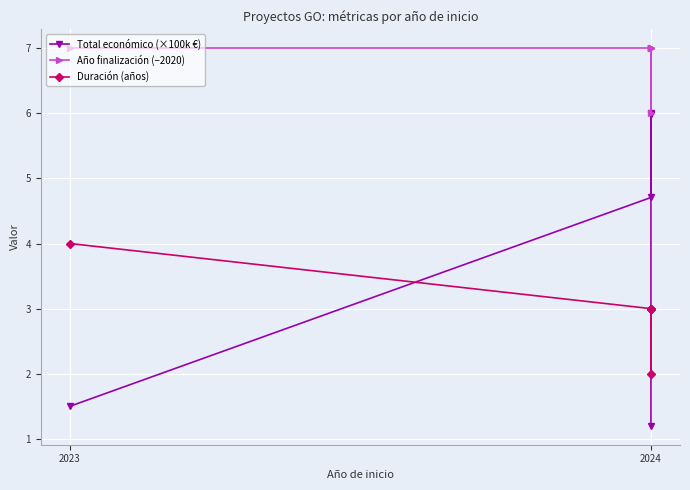

Reading left to right, what are all the values shown in this chart?

Total económico (×100k €): 1.5	4.7	6.0	6.0	6.0	1.2
Año finalización (−2020): 7.0	7.0	7.0	6.0	7.0	7.0
Duración (años): 4.0	3.0	3.0	2.0	3.0	3.0